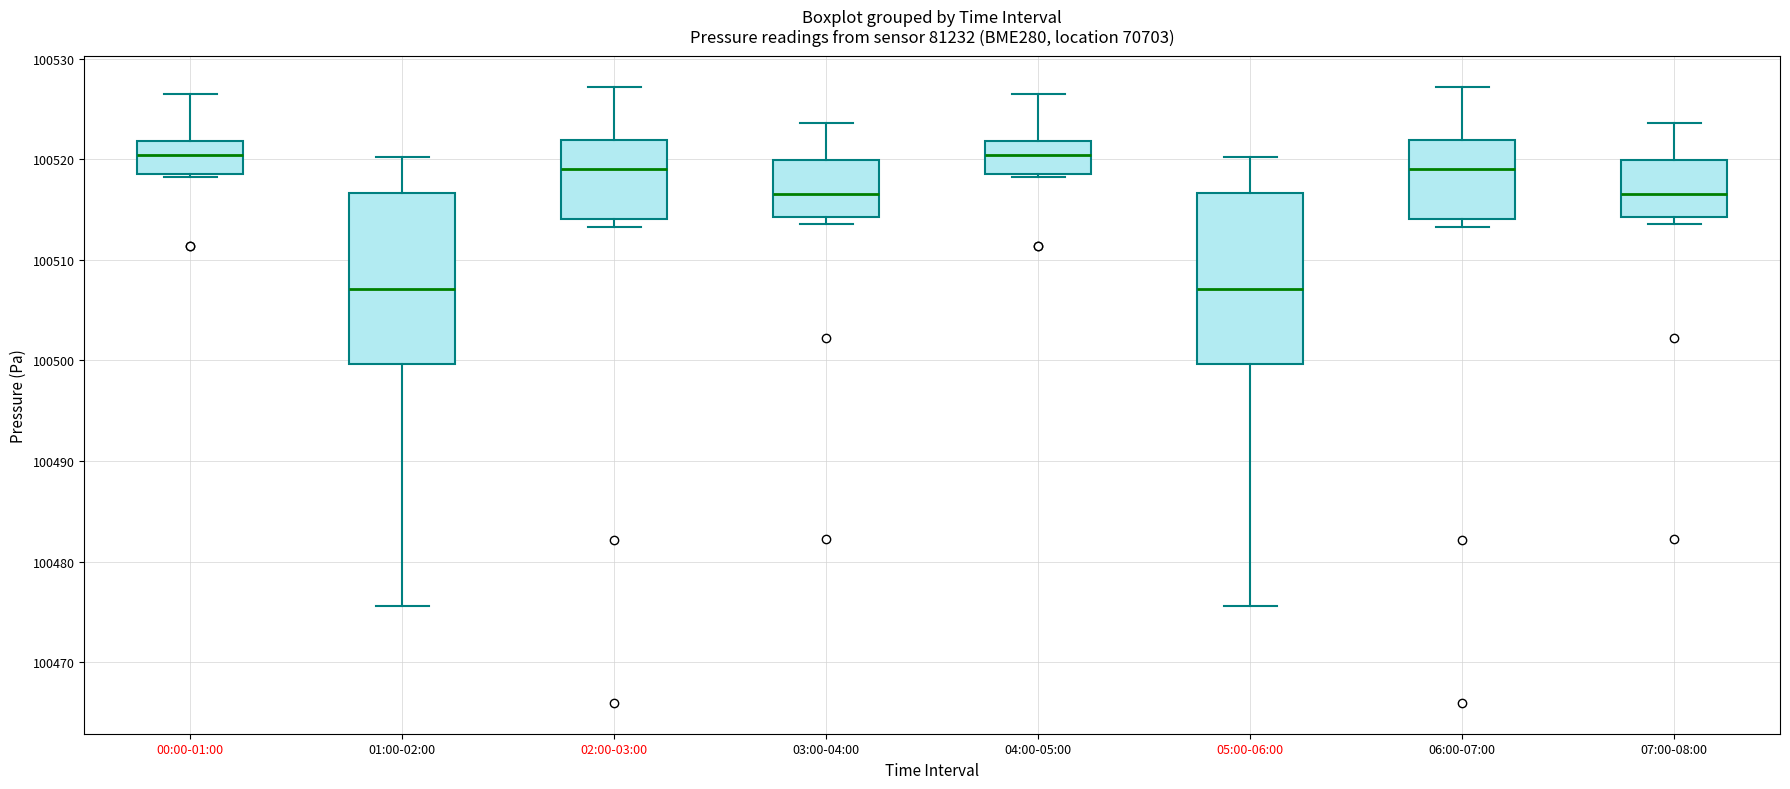

Where does the upper whisker of the box for 07:00-08:00 end on the y-axis? The values are not printed on the chart, so give them approximately, as read against the axis.

100524